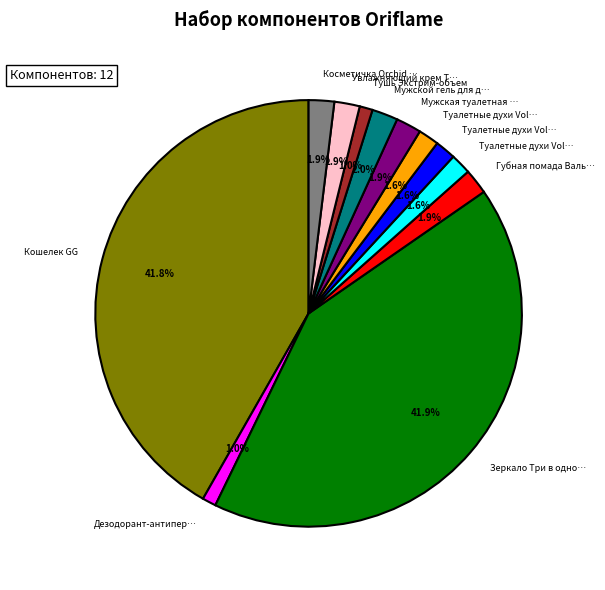

Is there any slice that represents more than half of the pie?

No